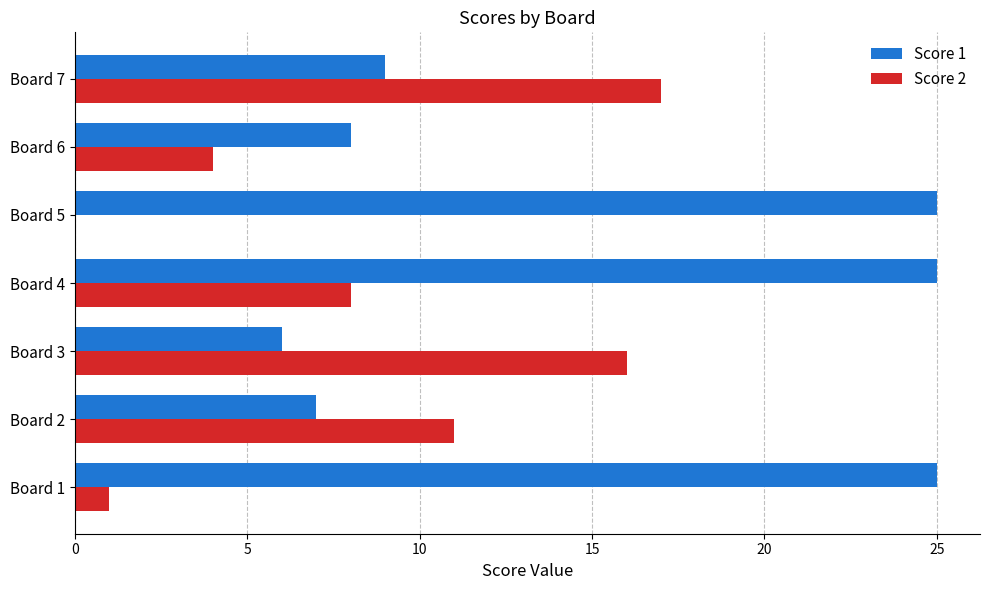

True or false: Score 2 has a value of 2 at Board 6.

False